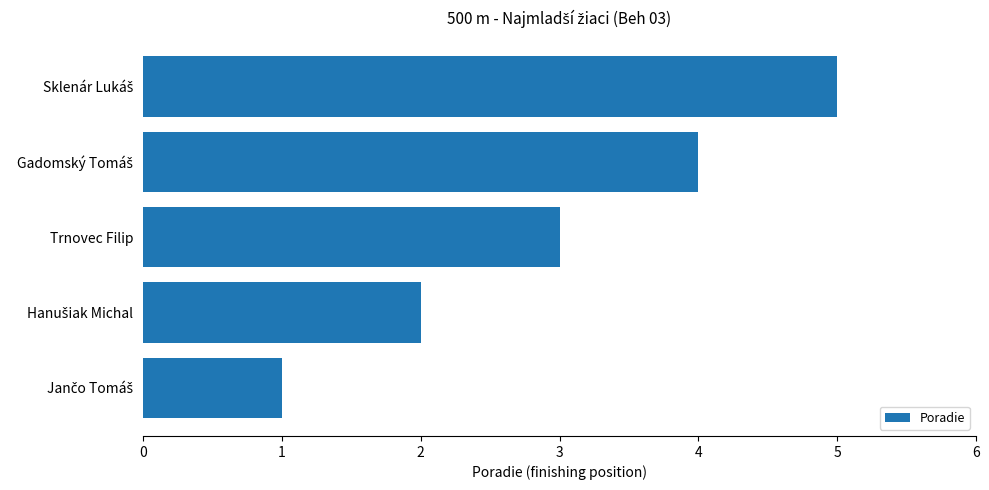

Reading top to bottom, extract all data points from this chart.

5	4	3	2	1